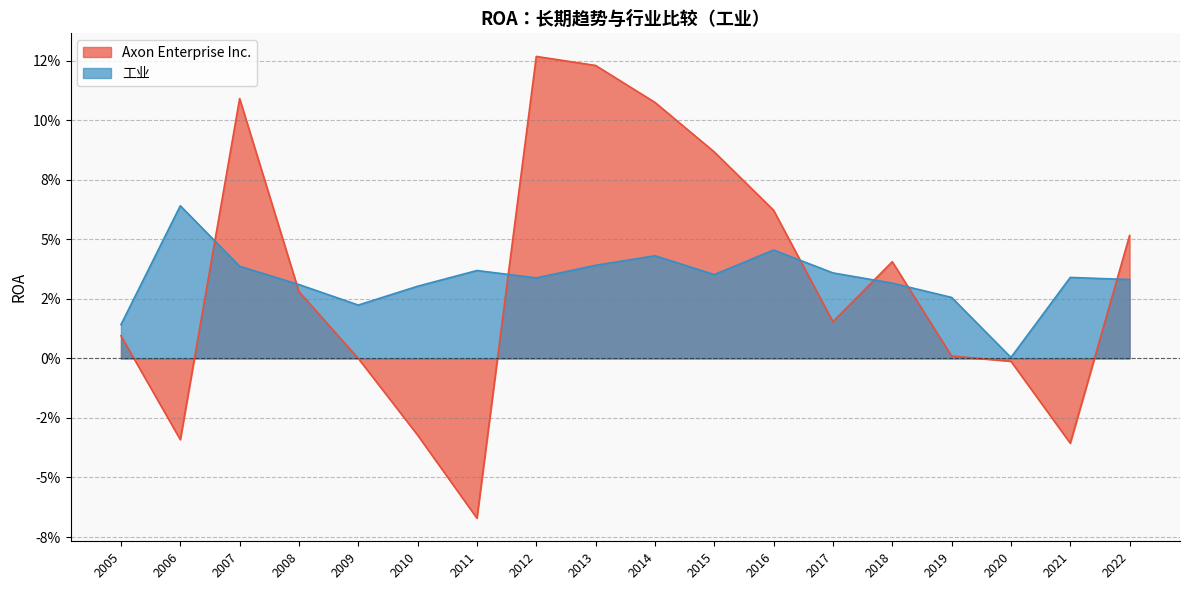

Where is 工业 nearest to the value 0?

2020